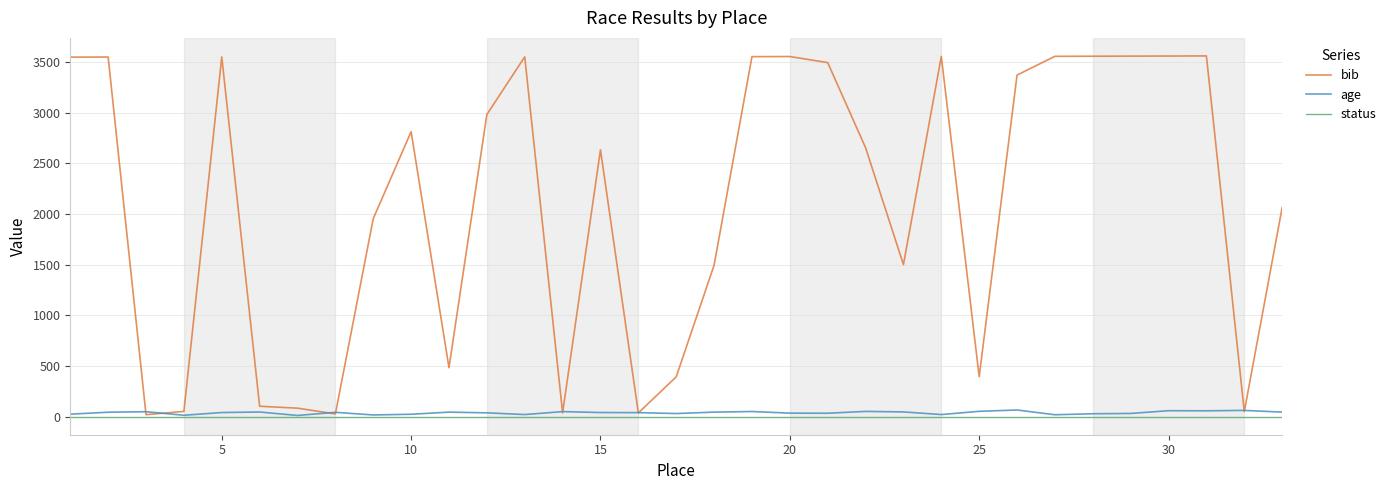

In age, how many points are higher than both neighbors (excluding endpoints)?

10